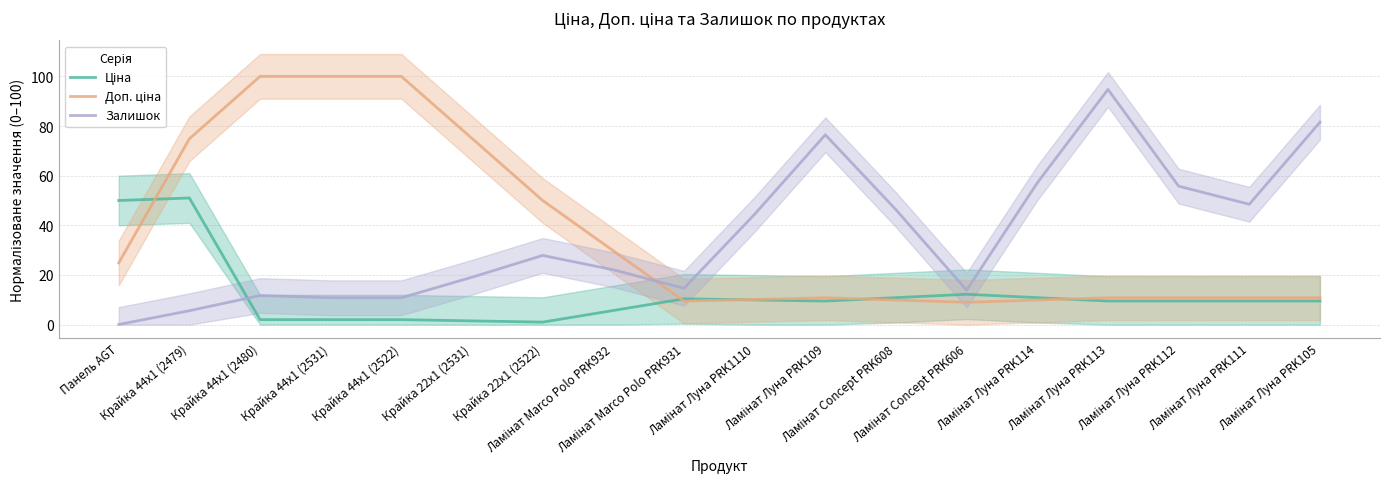

Is it true that Ціна equals 2.0 at Крайка 44x1 (2522)?

True